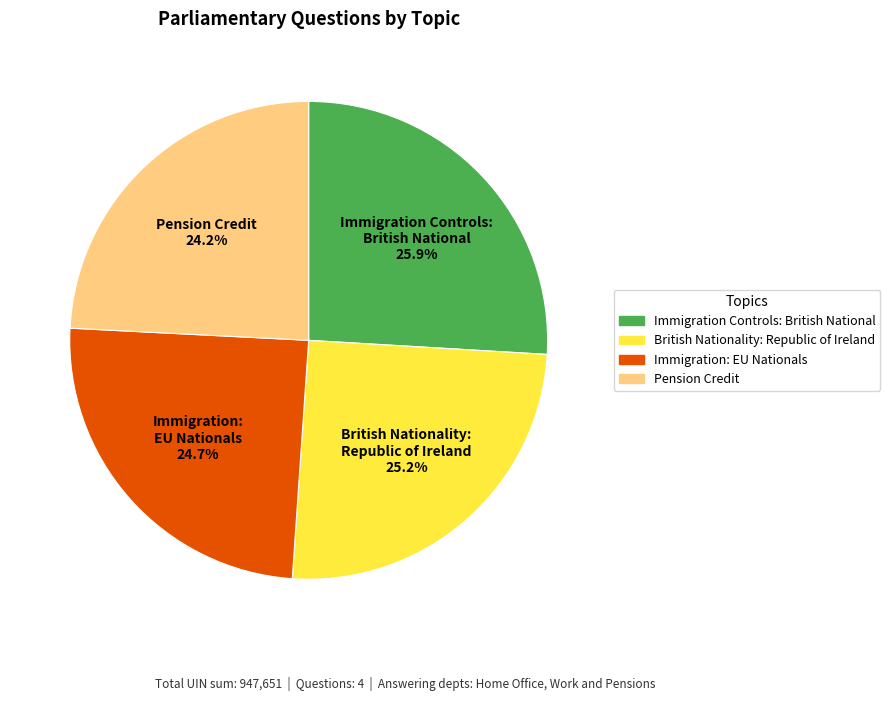

What is the smallest slice in the pie chart?

Pension Credit